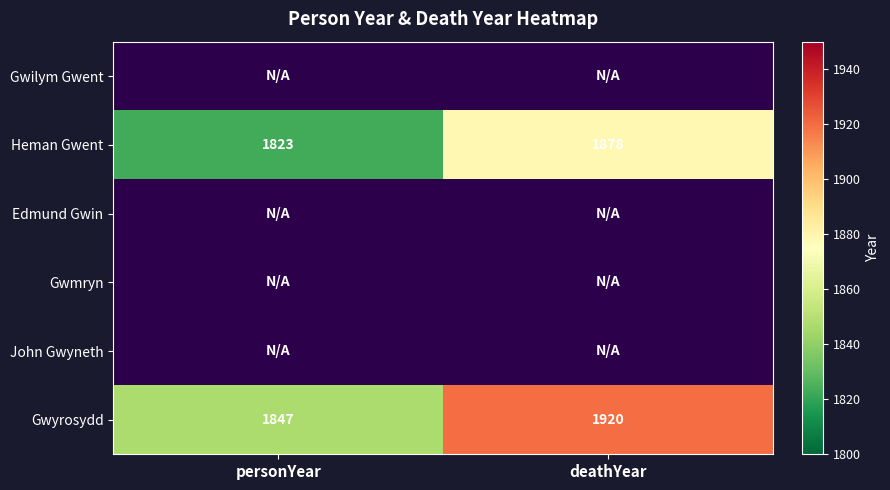

What is the maximum value for Heman Gwent?

1878.0